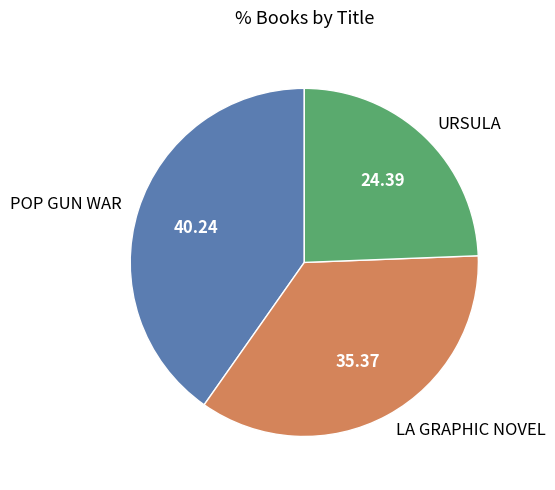

Between URSULA and POP GUN WAR, which is larger?

POP GUN WAR